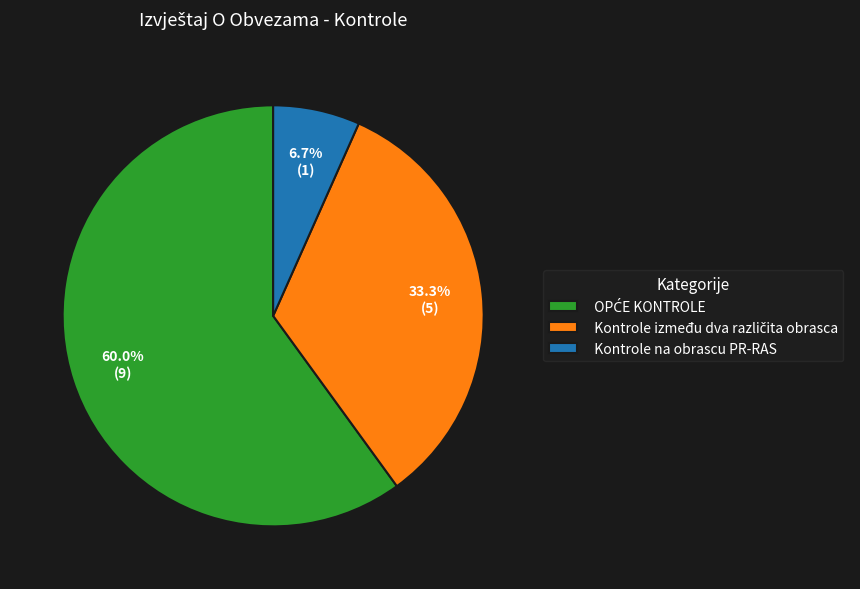

The Kontrole na obrascu PR-RAS slice represents 7% of the pie. True or false?

True